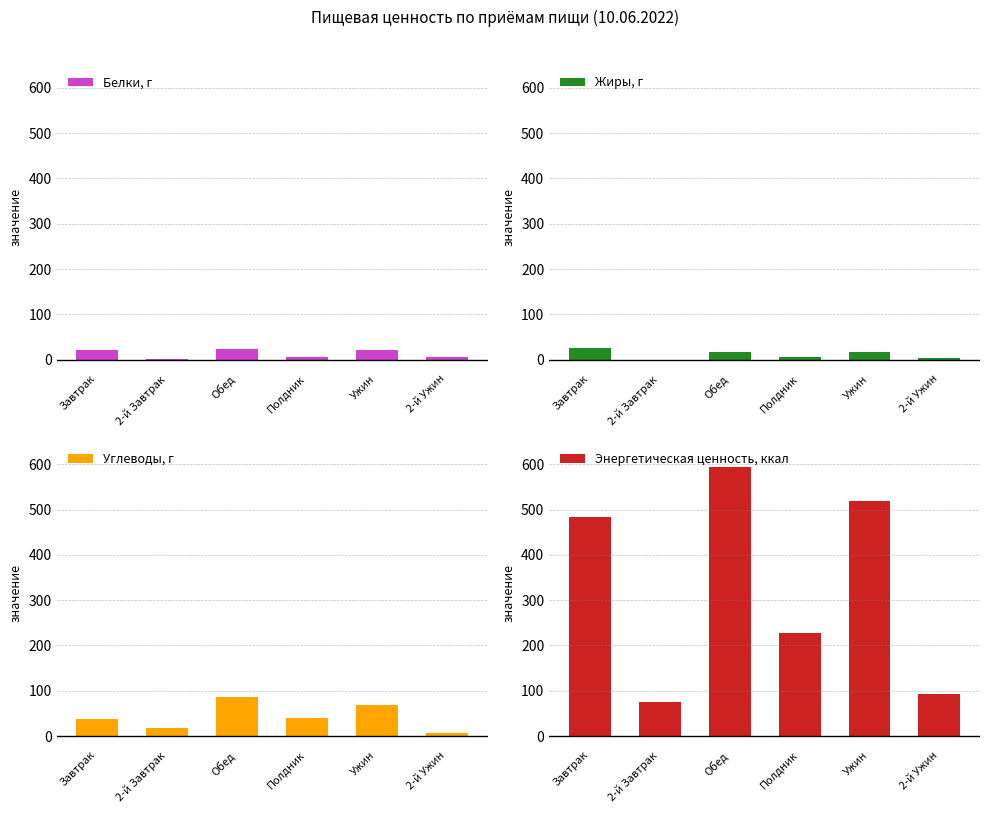

What is the difference between the maximum and minimum values in the Белки, г series?

22.9